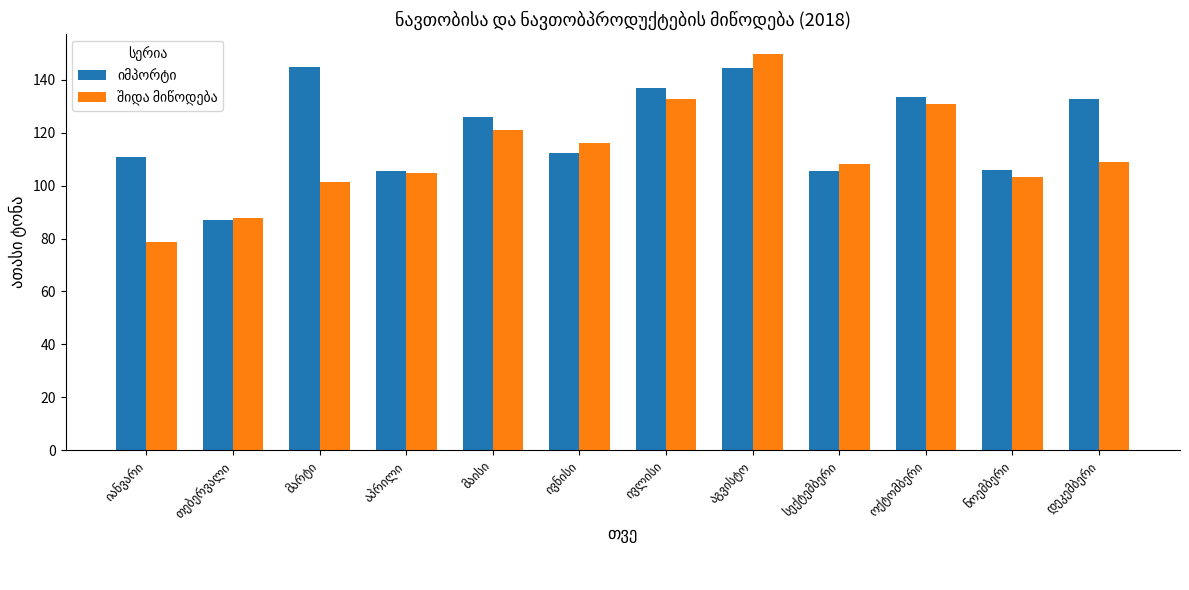

What is the maximum value shown in the chart?

149.9